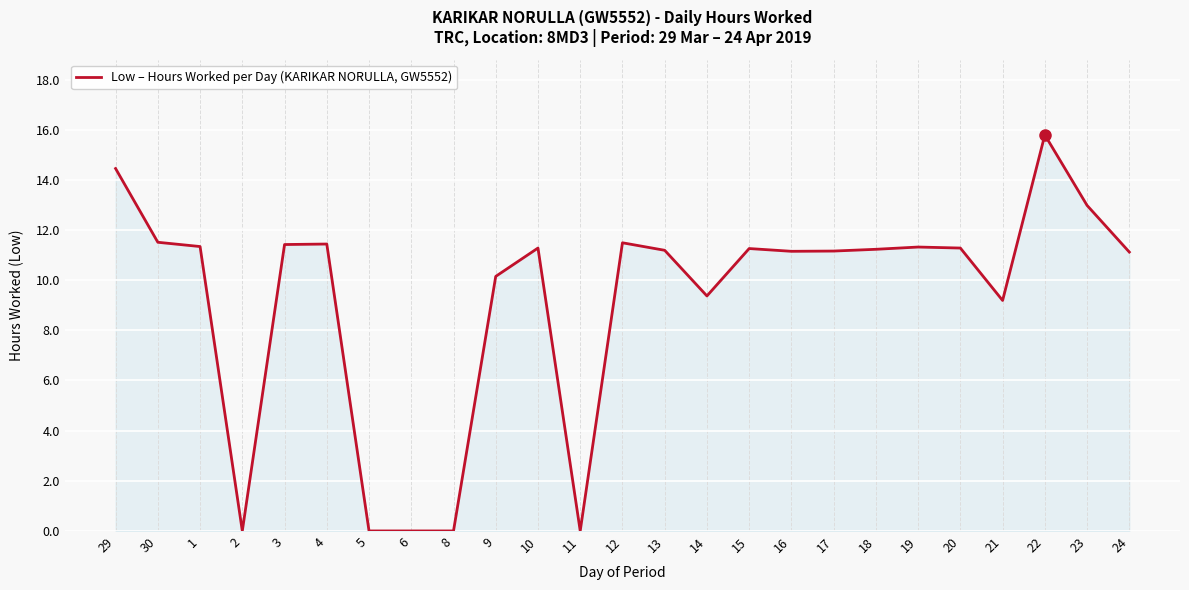

What position from the right is 24?

1